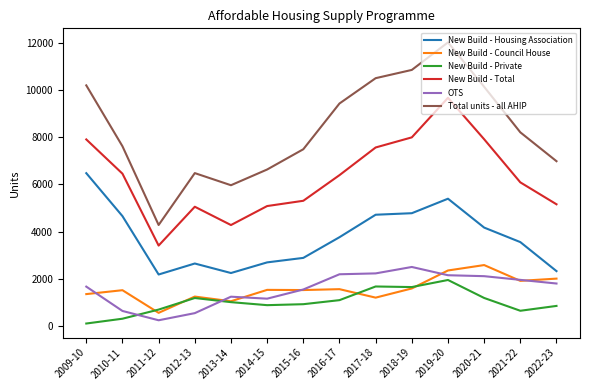

What is the average value of the New Build - Council House series?

1562